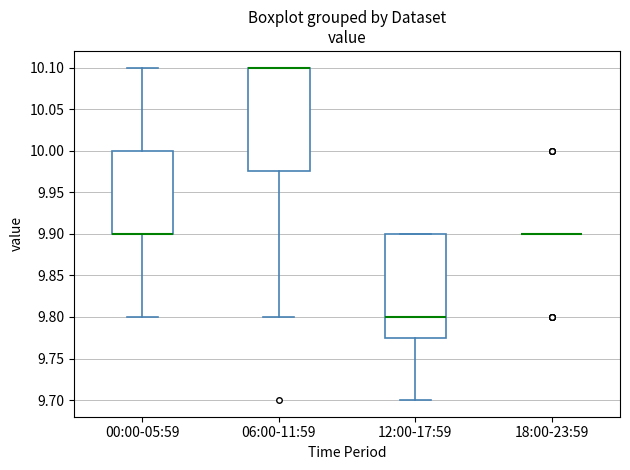

Reading left to right, read every box against the y-axis: the position of its median line, the range the box covers, and the ends of its whiskers. The values are not printed on the chart, so give them approximately, as read against the axis.

00:00-05:59: median 9.900 (drawn on the box's lower edge), box 9.900 to 10.000, whiskers 9.800 to 10.100
06:00-11:59: median 10.100 (drawn on the box's upper edge), box 9.975 to 10.100, whiskers 9.800 to 10.100
12:00-17:59: median 9.800, box 9.775 to 9.900, whiskers 9.700 to 9.900
18:00-23:59: box collapsed to a line at 9.900, whiskers 9.900 to 9.900